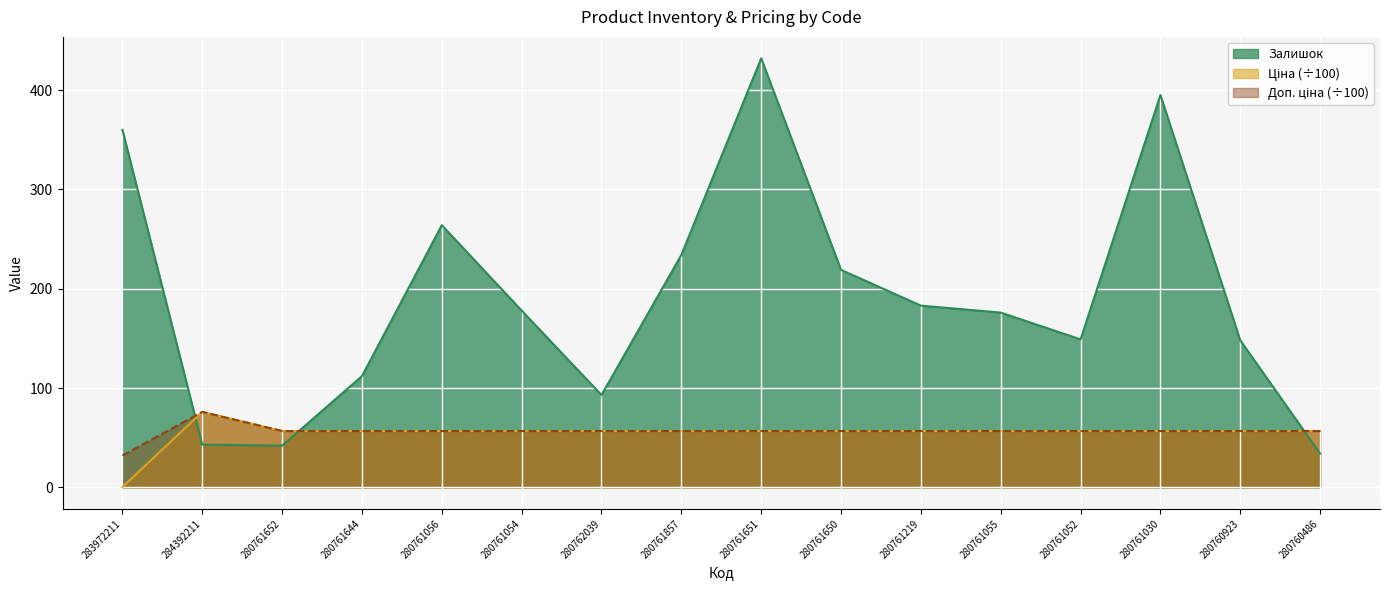

What is the sum of all Ціна values?

870.6